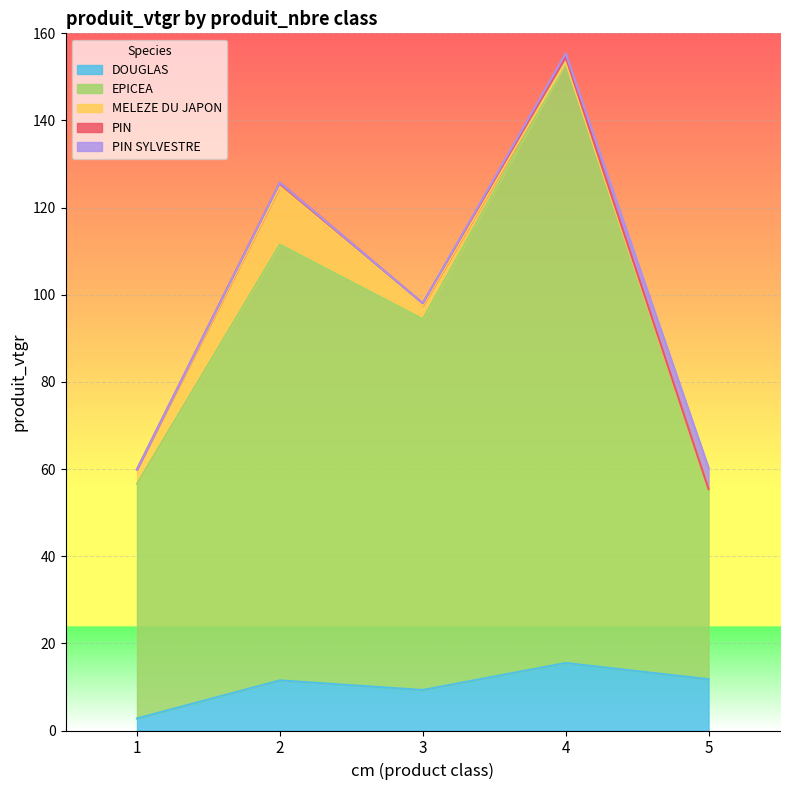

What is the difference between the DOUGLAS values at 4 and 5?

3.7